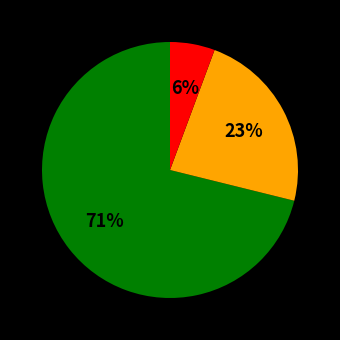

Is there any slice that represents more than half of the pie?

Yes